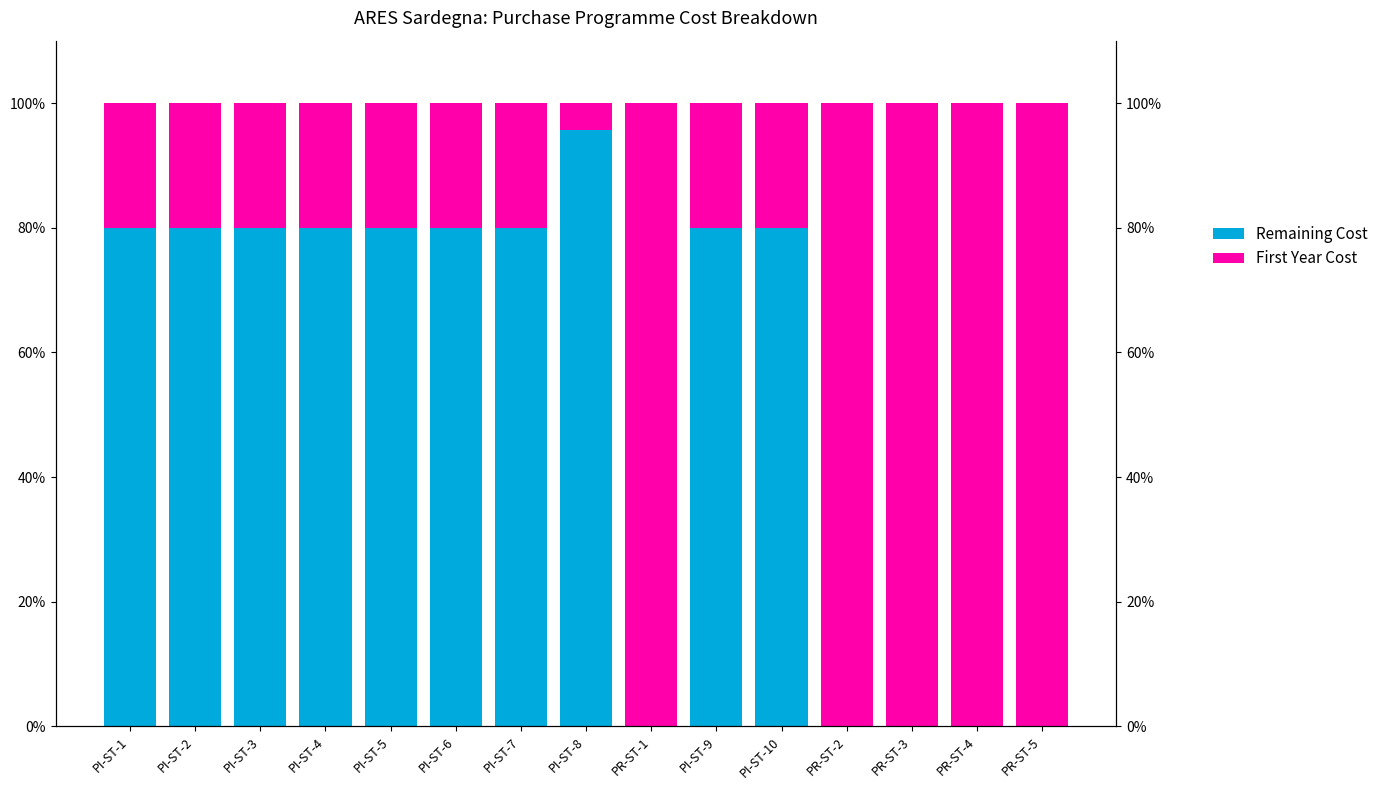

How many Remaining Cost values are between 0 and 80?

14